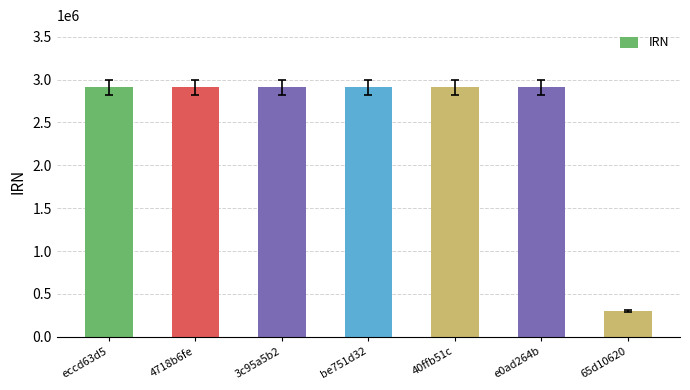

What is the approximate value at be751d32?

2907080